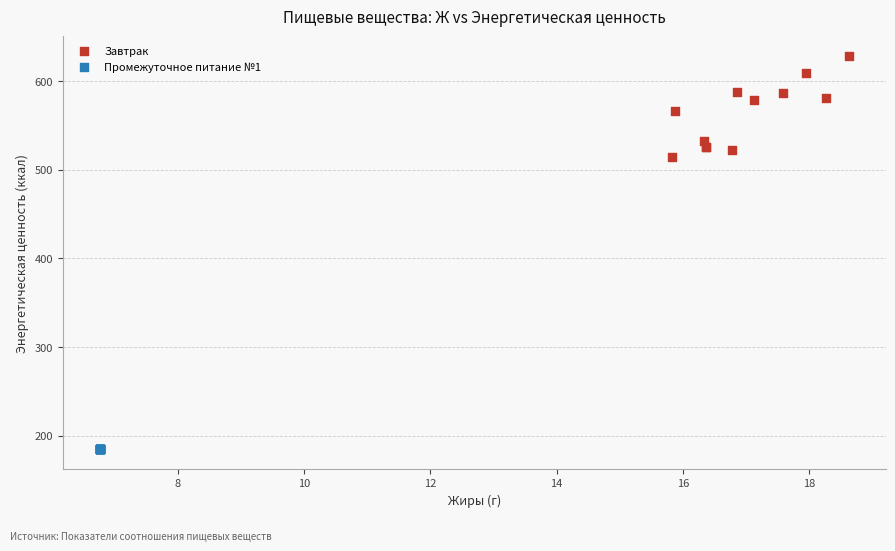

Which series reaches the minimum Y coordinate?

Промежуточное питание №1